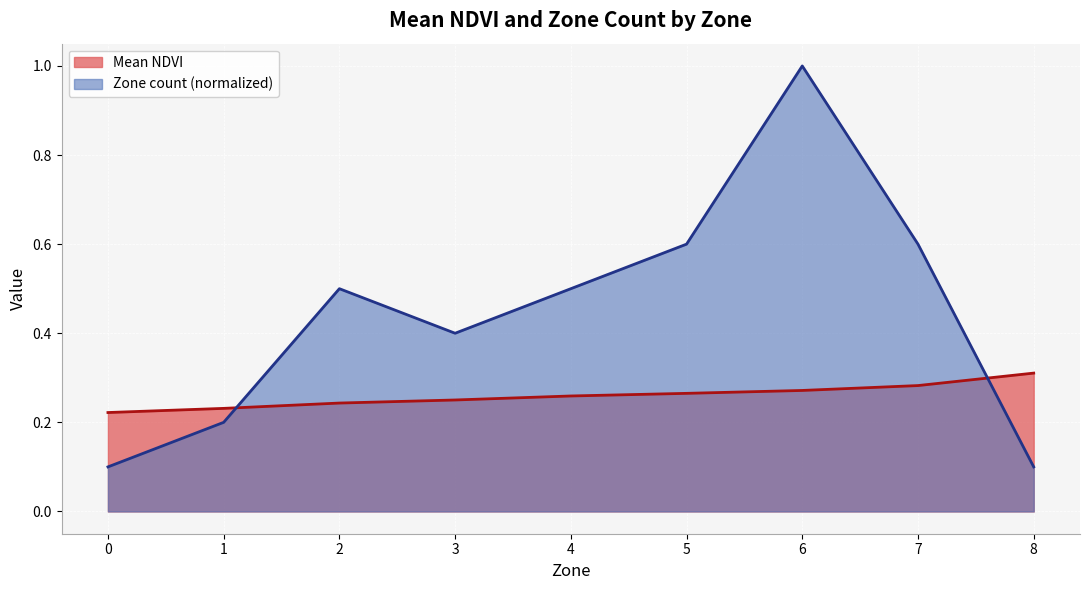

The value at 5 is 0.1. True or false?

False